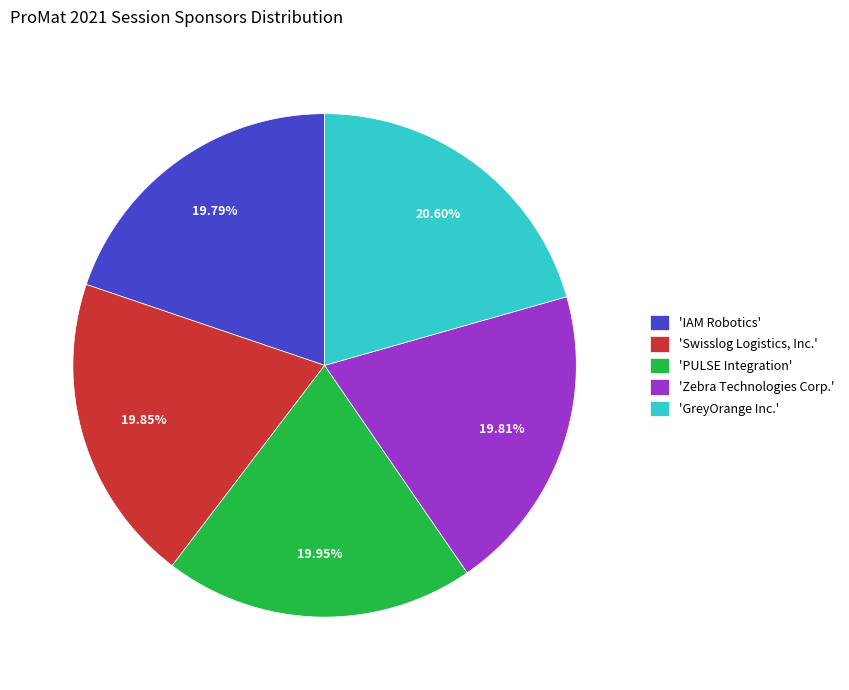

Does any single category account for the majority?

No